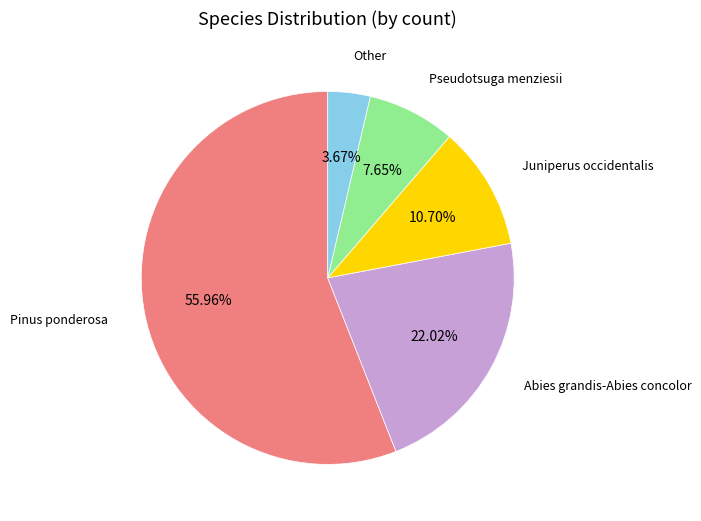

To the nearest percent, what is the average slice percentage?

20%